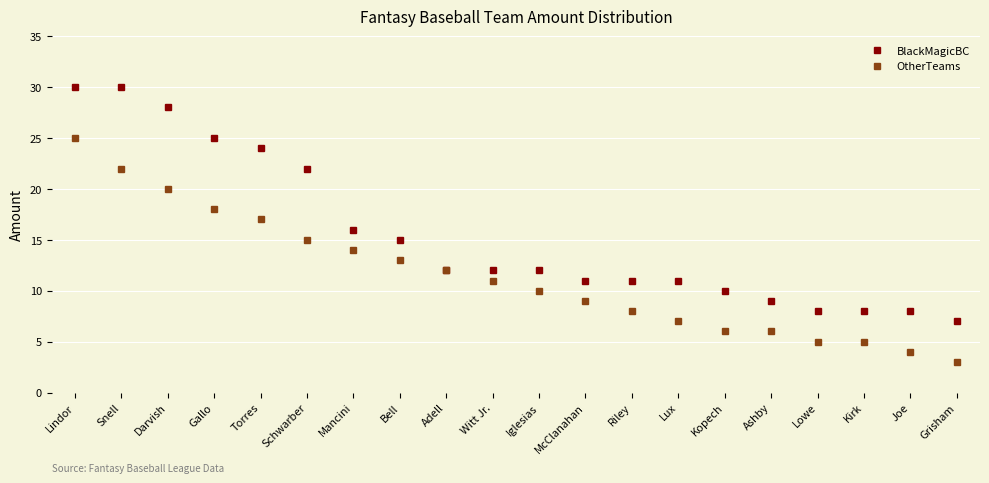

Is it true that BlackMagicBC equals 12 at Iglesias?

True